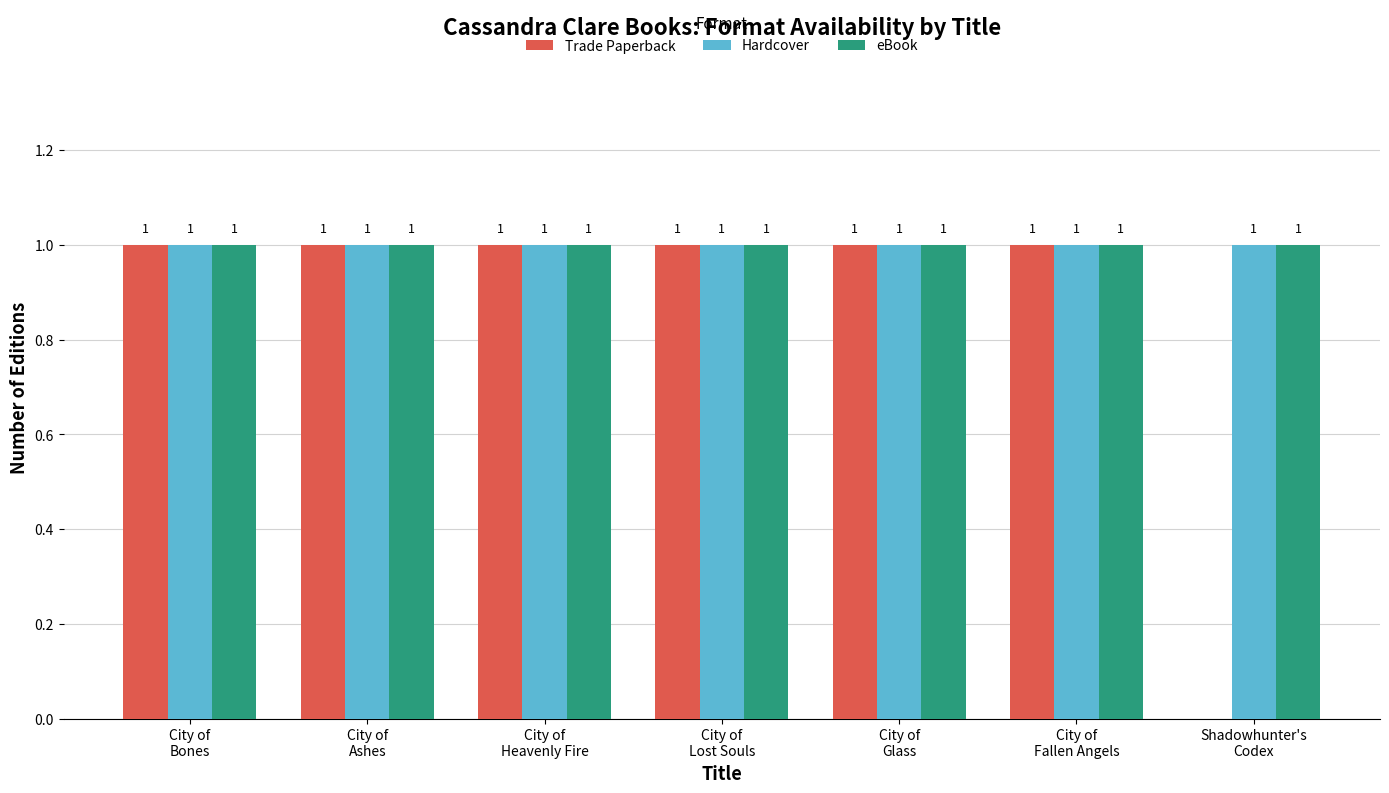

What is the sum of all eBook values?

7